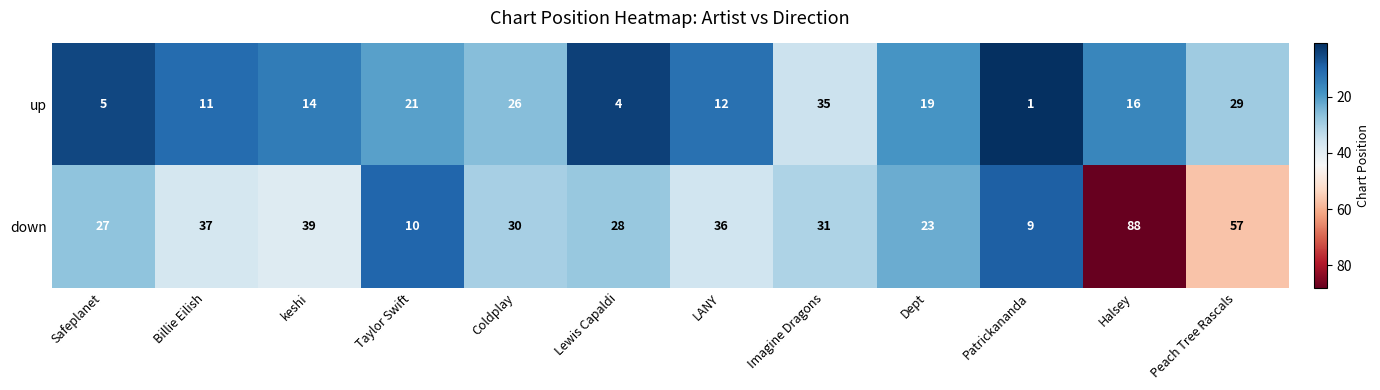

Where does the down series first go above 31?

Billie Eilish